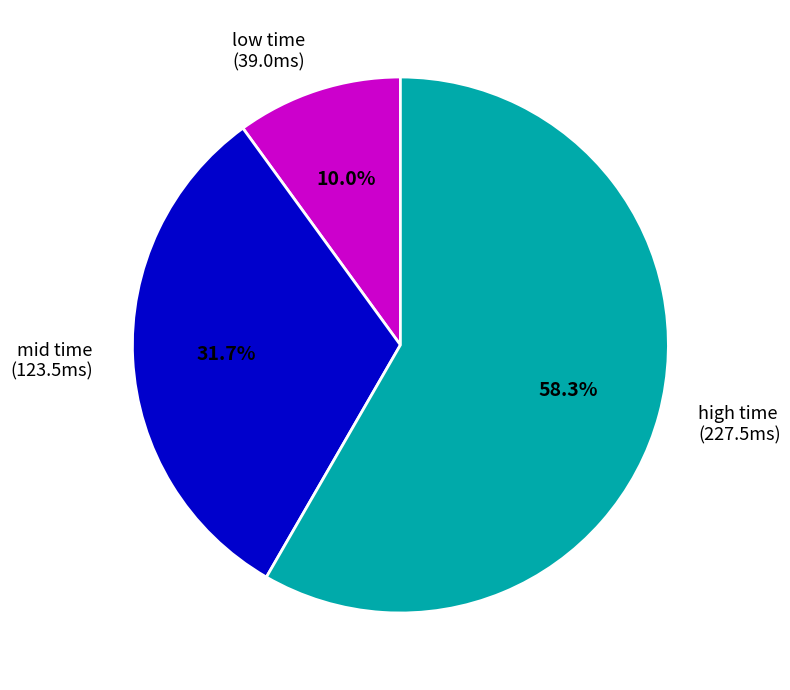

Is there a majority slice in this chart?

Yes